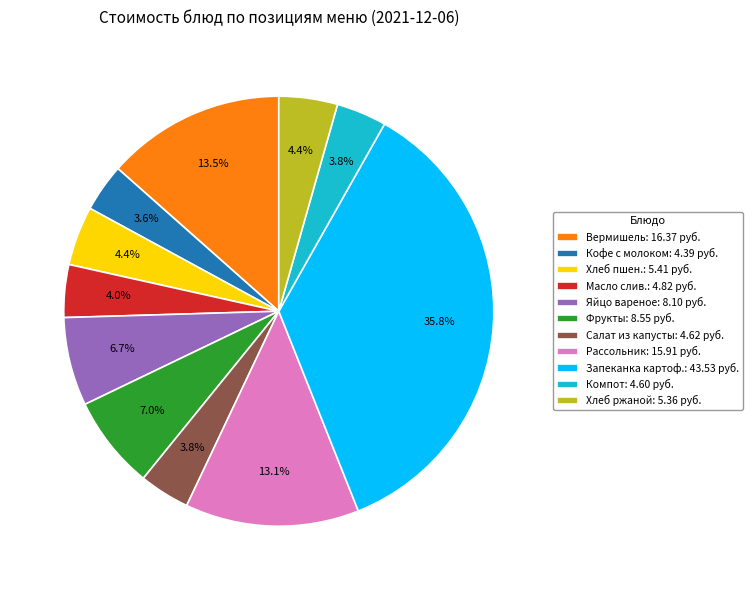

Is there a majority slice in this chart?

No